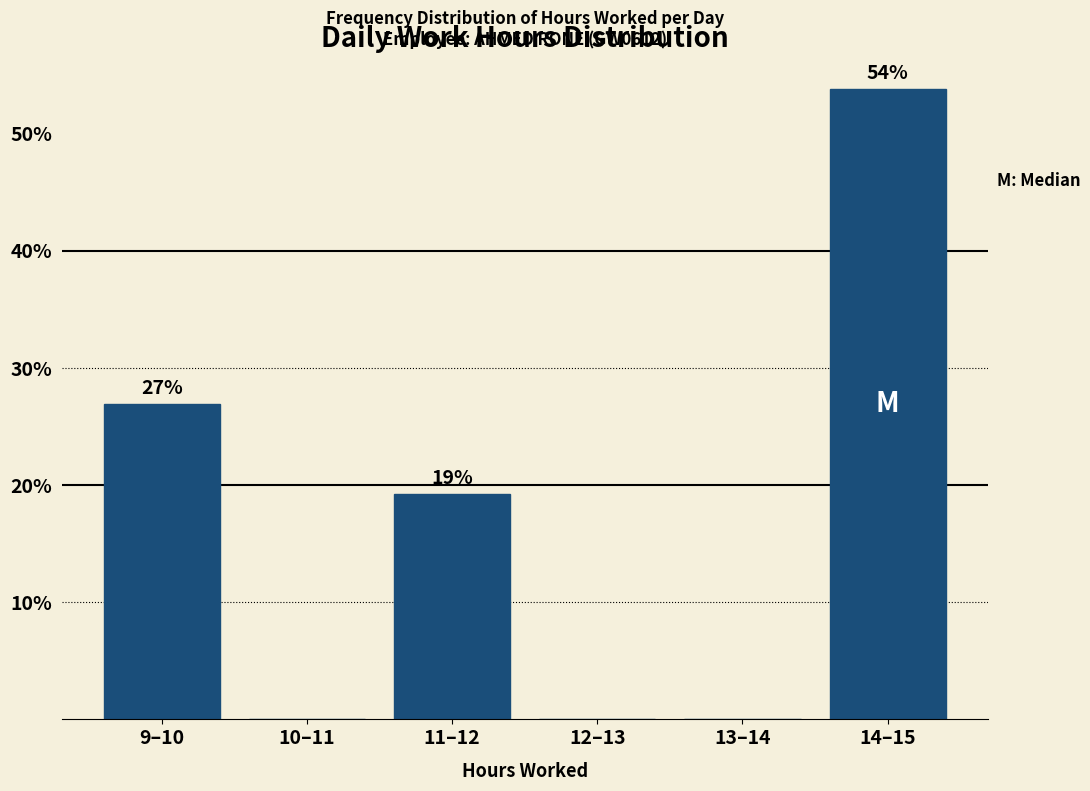

True or false: the data shows 0.0 at 12–13.

True